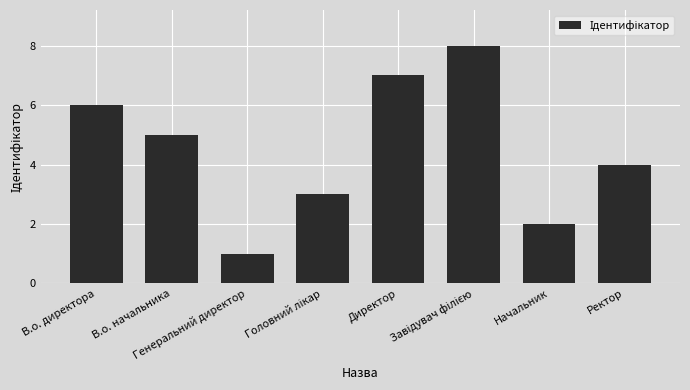

What is the difference between the second highest and second lowest values?

5